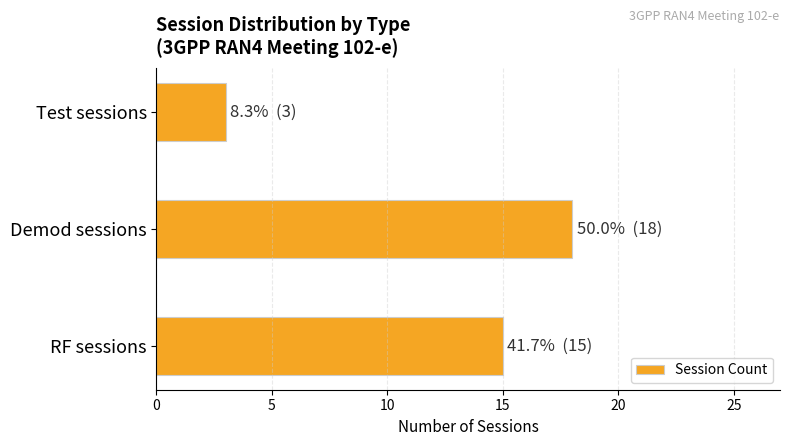

Between RF sessions and Test sessions, which is larger?

RF sessions